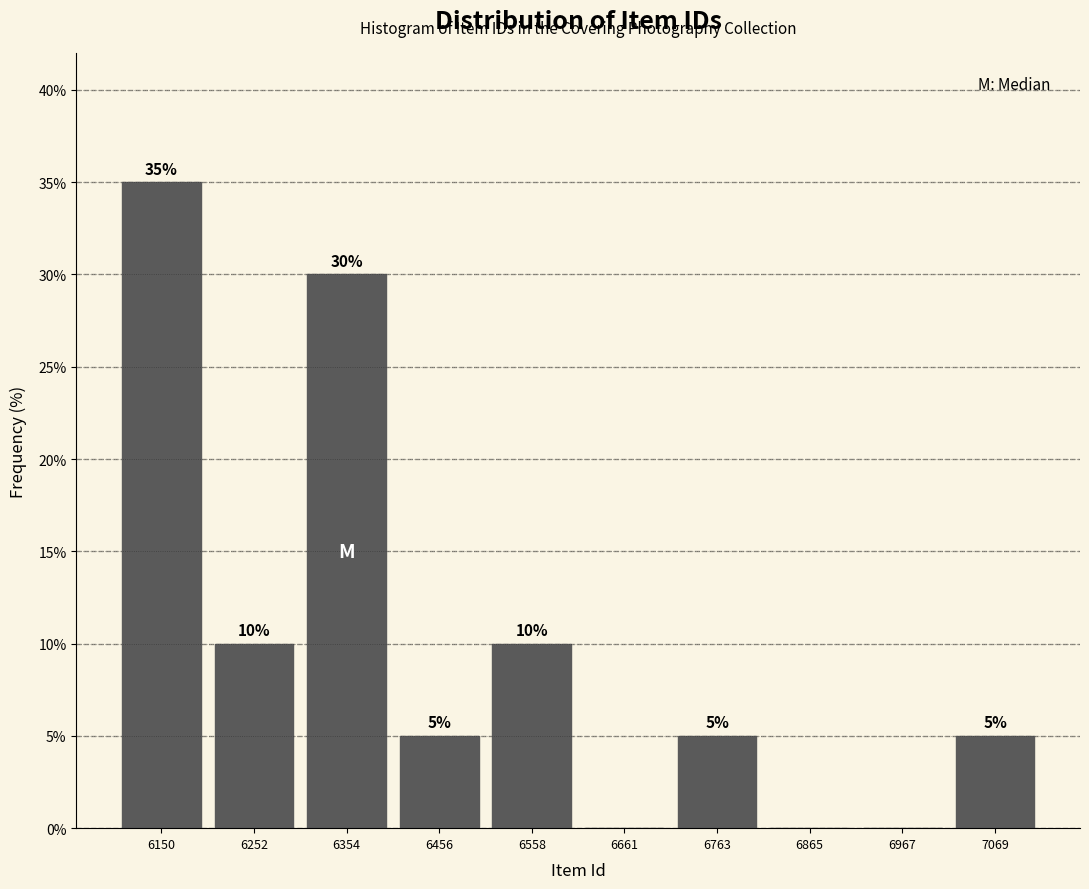

Which range on the x-axis has the tallest bar?

6100 to 6200